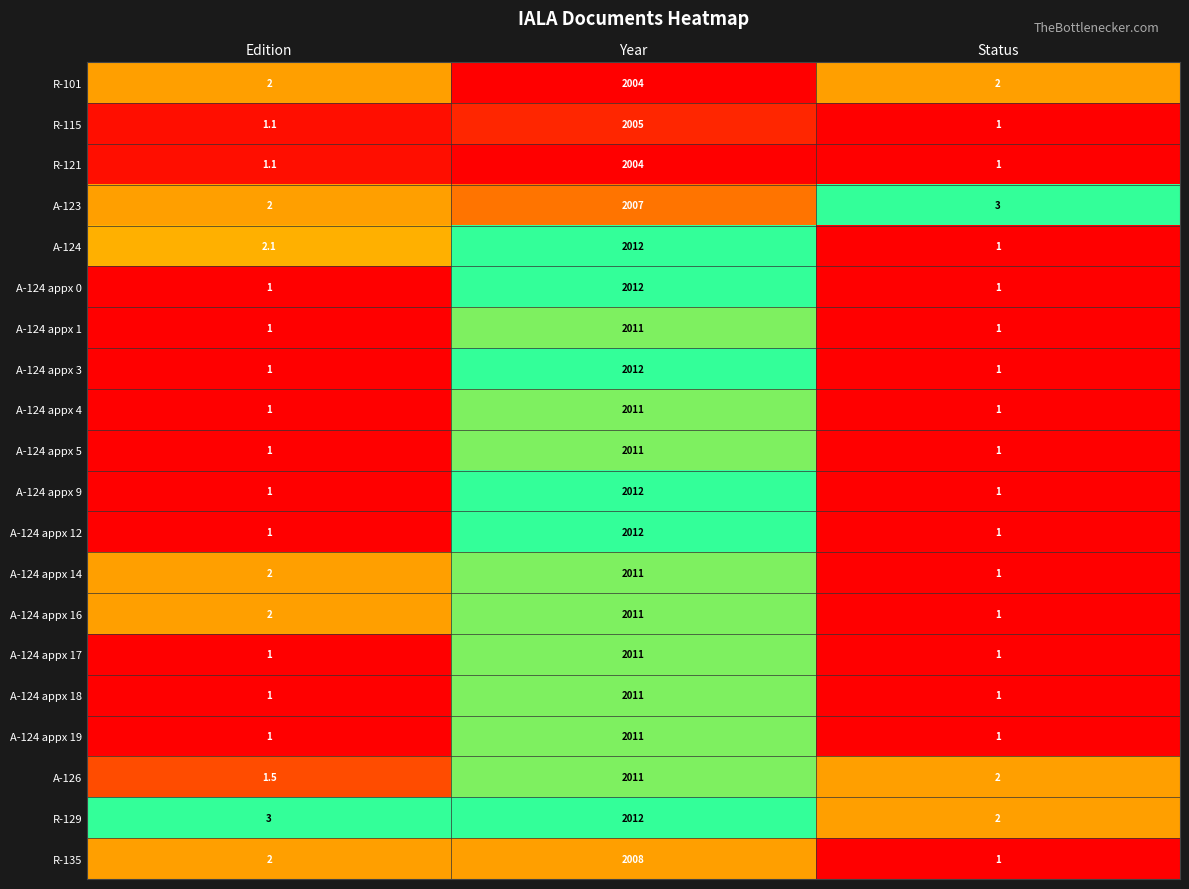

At which label does R-115 reach its peak?

Year